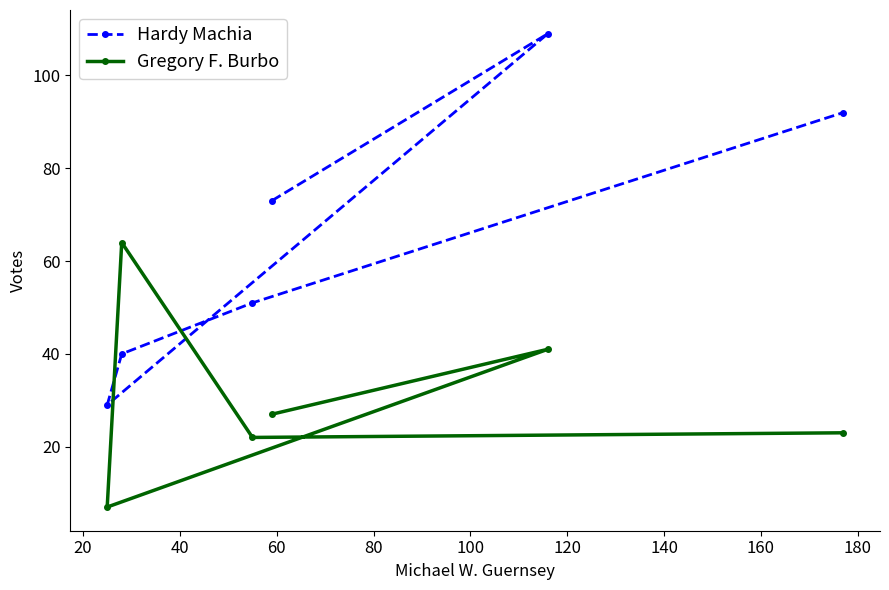

What is the maximum value for Gregory F. Burbo?

64